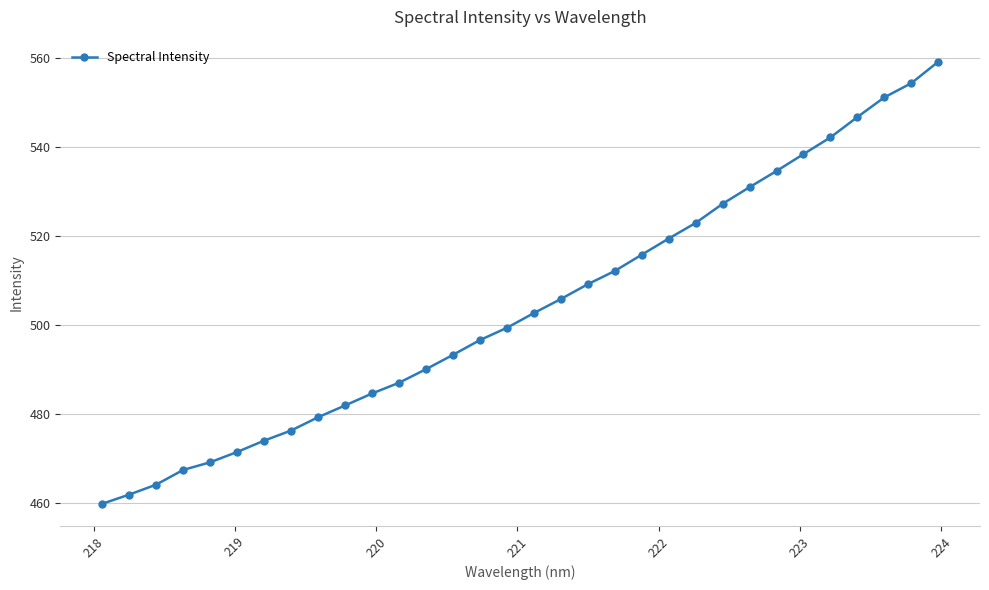

What is the value of the 26th point from the left?

534.6